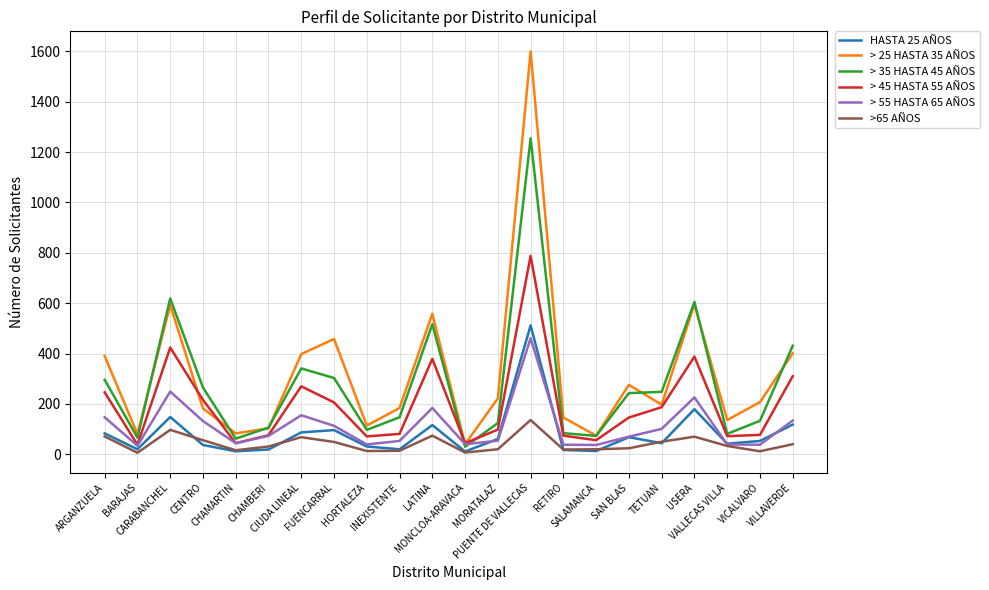

What is the total value across all series at CIUDA LINEAL?

1319